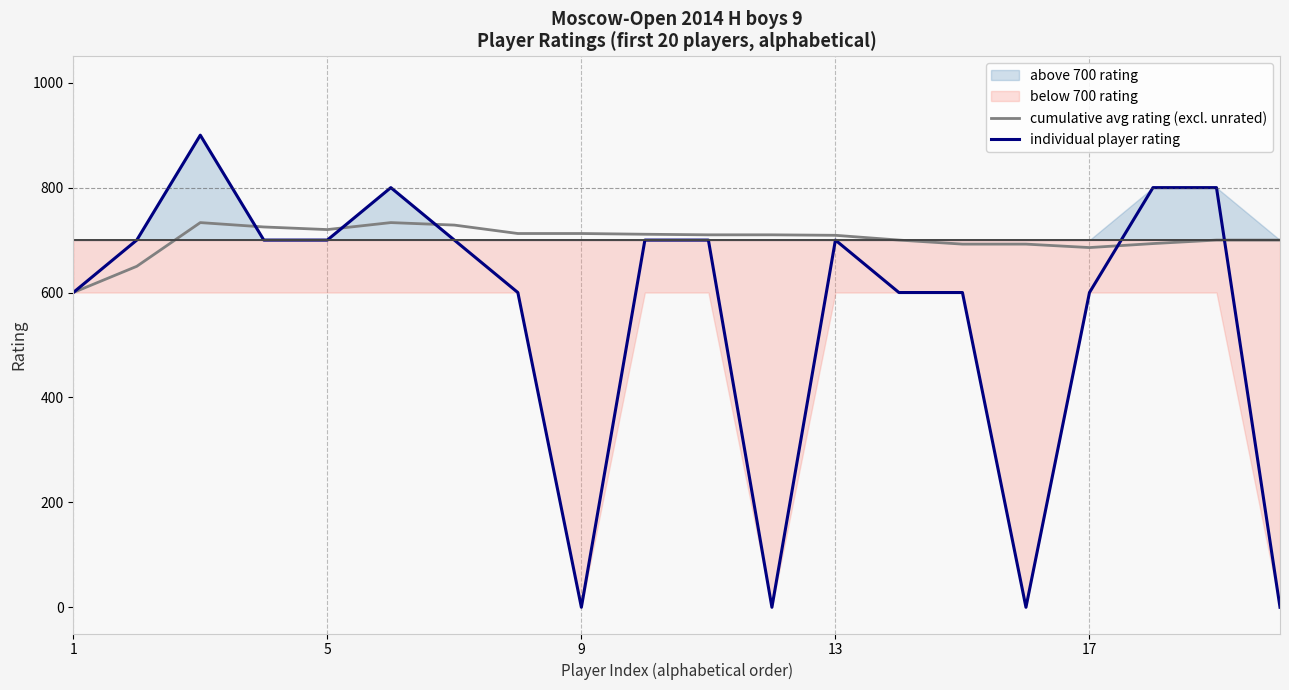

Is the value of individual player rating at 5 greater than the value of cumulative avg rating (excl. unrated) at 5?

No